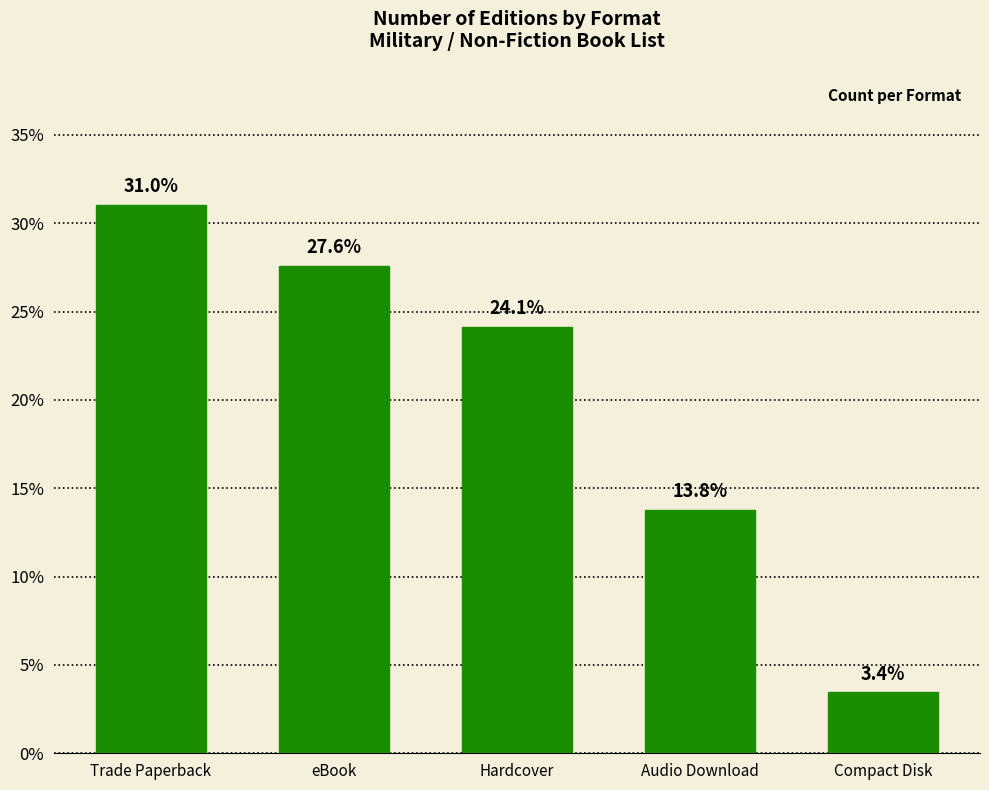

Does the chart contain stacked bars?

No